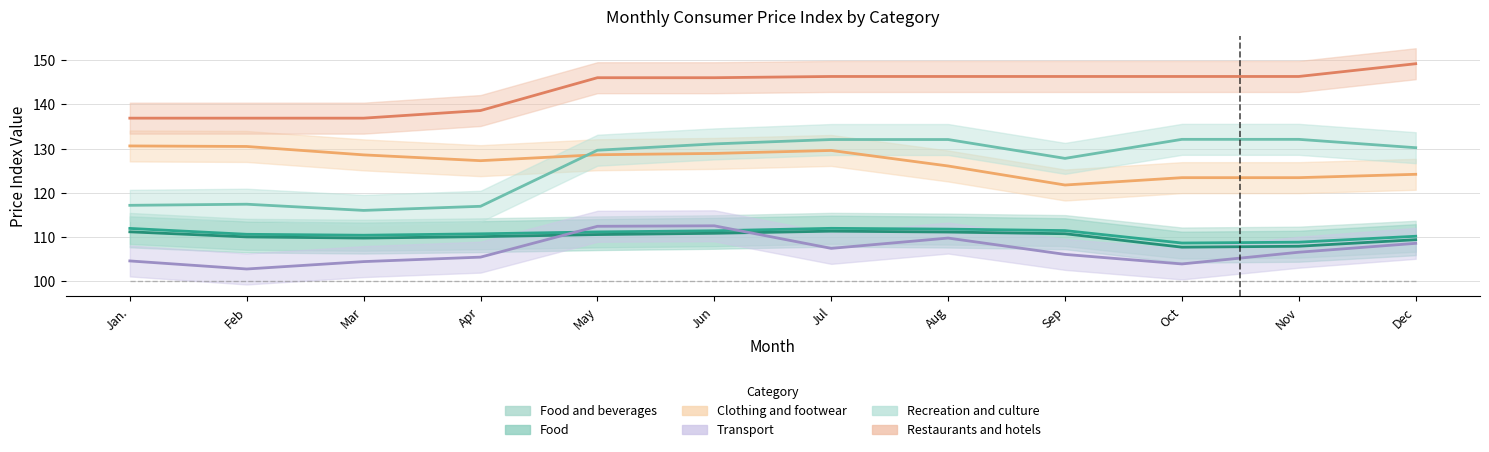

True or false: Recreation and culture has more than 0 interior local peaks.

True